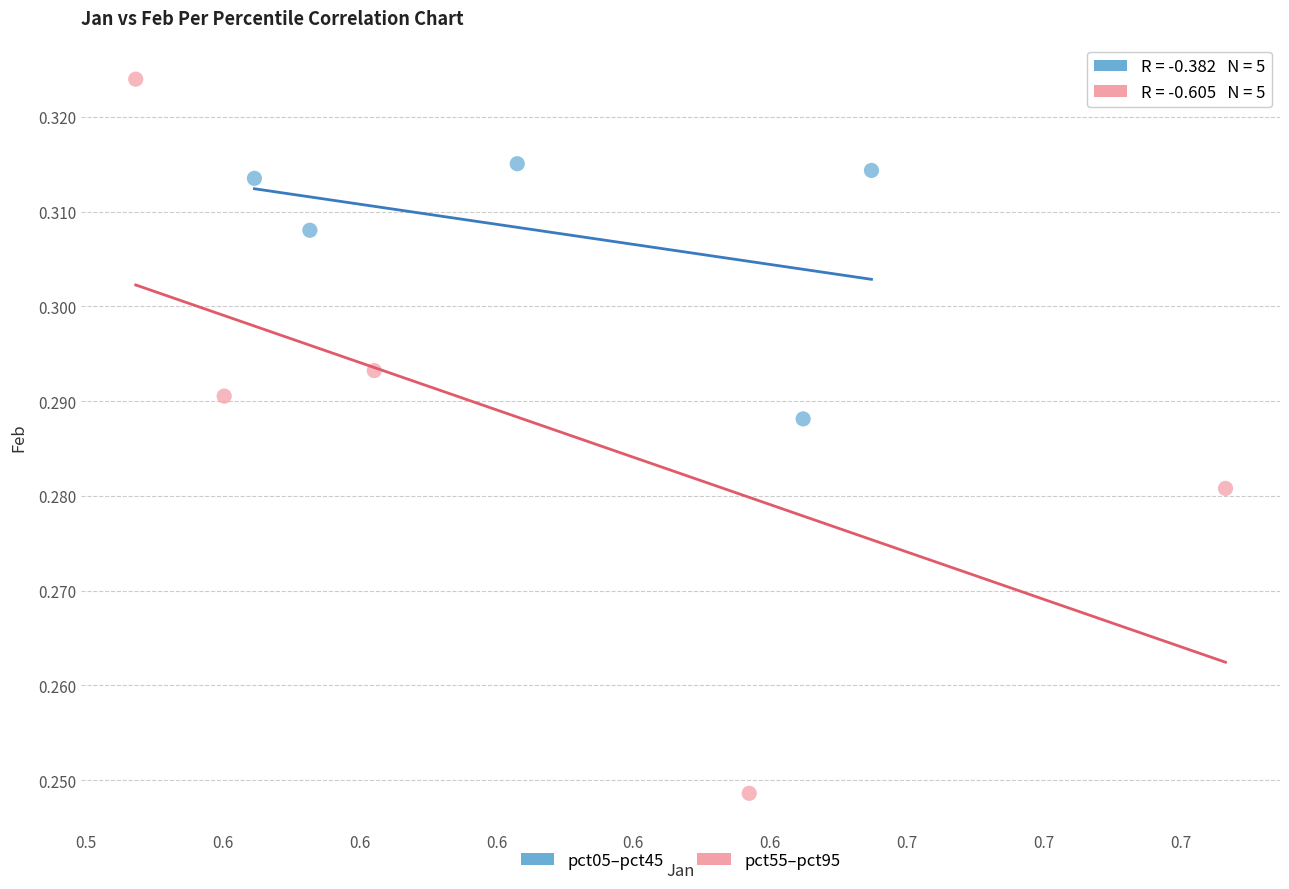

Which series reaches the minimum Y coordinate?

pct55–pct95